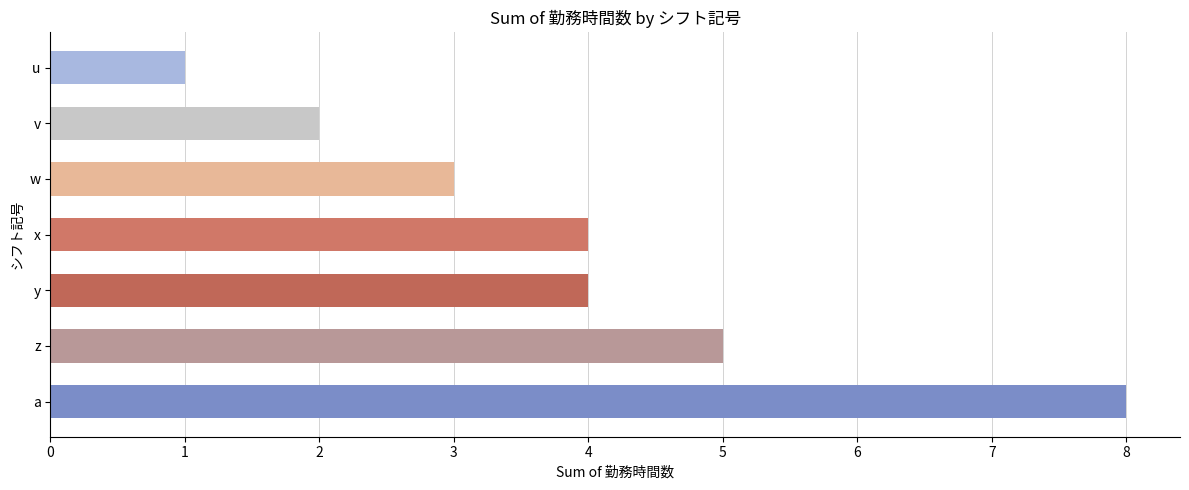

Which category has the lowest value across all series?

u